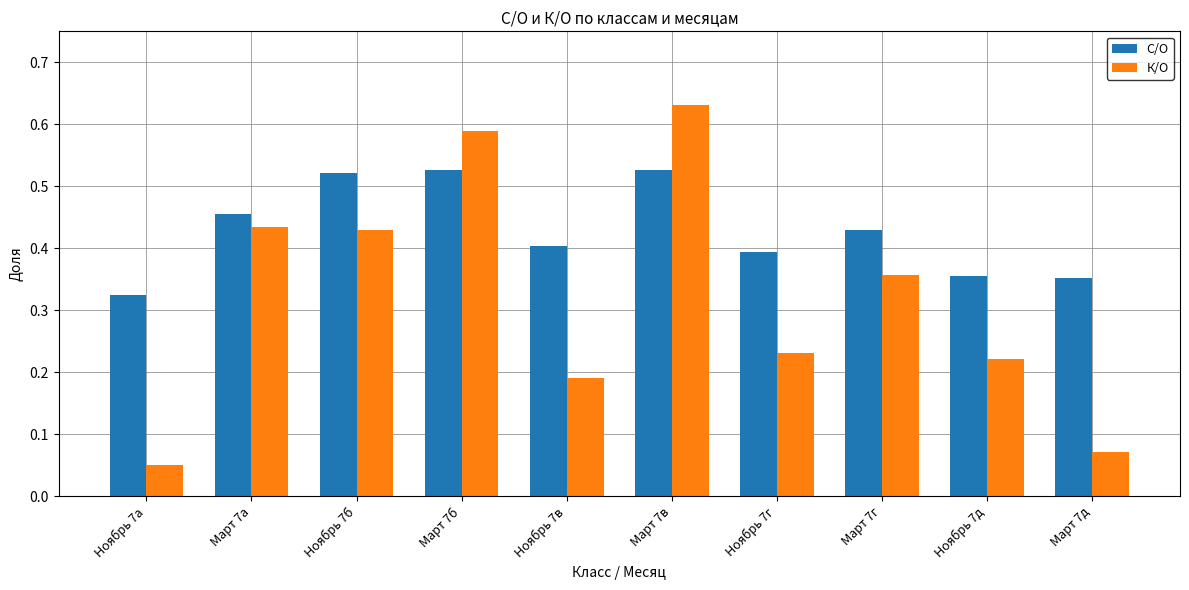

Rank the series by their maximum value, from lowest to highest.

С/О, К/О